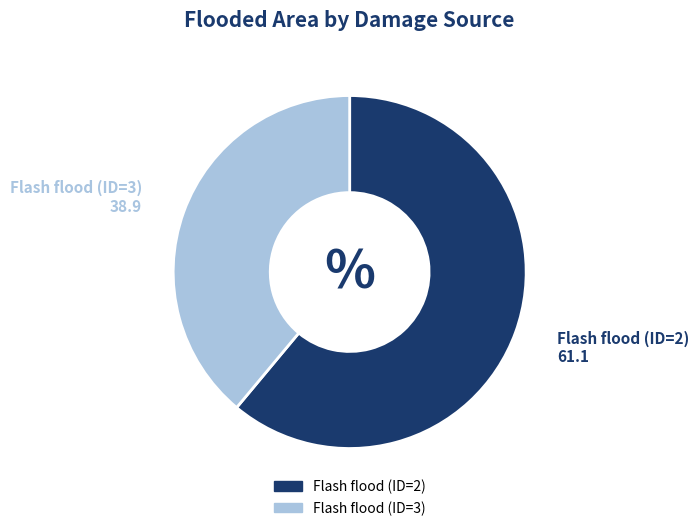

Is it true that Flash flood (ID=3) is 39% of the pie?

True